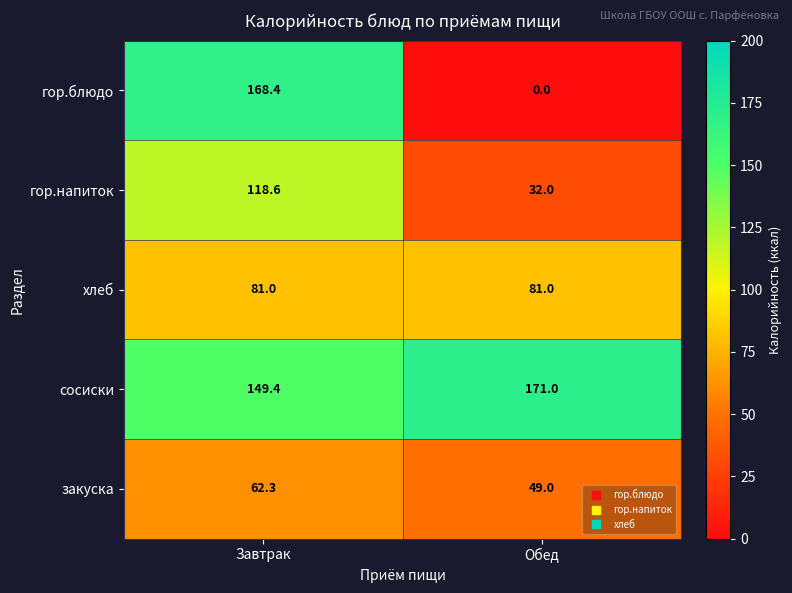

What is the approximate value of хлеб at Обед?

81.0